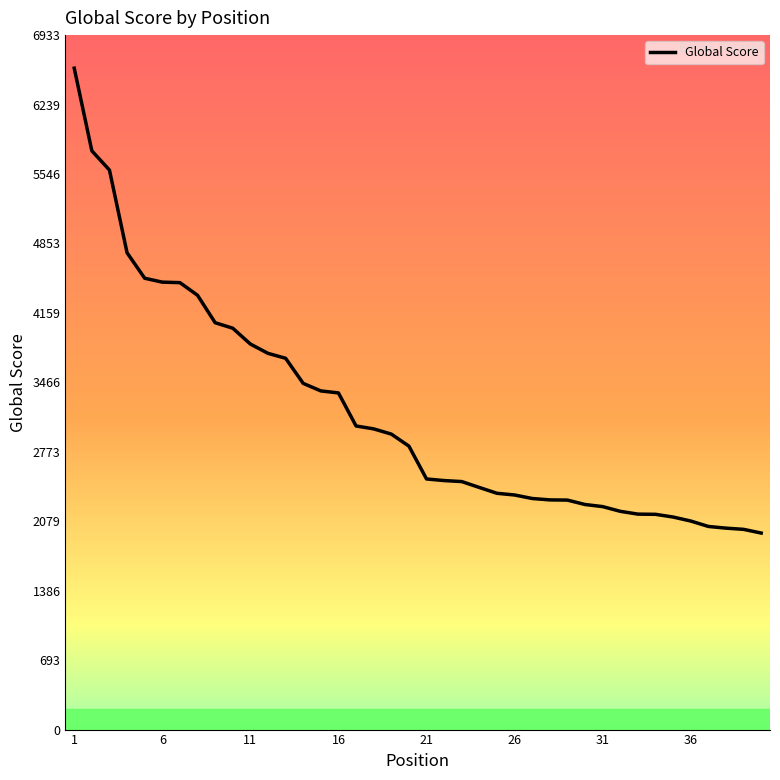

What is the difference between the maximum and minimum values?

4641